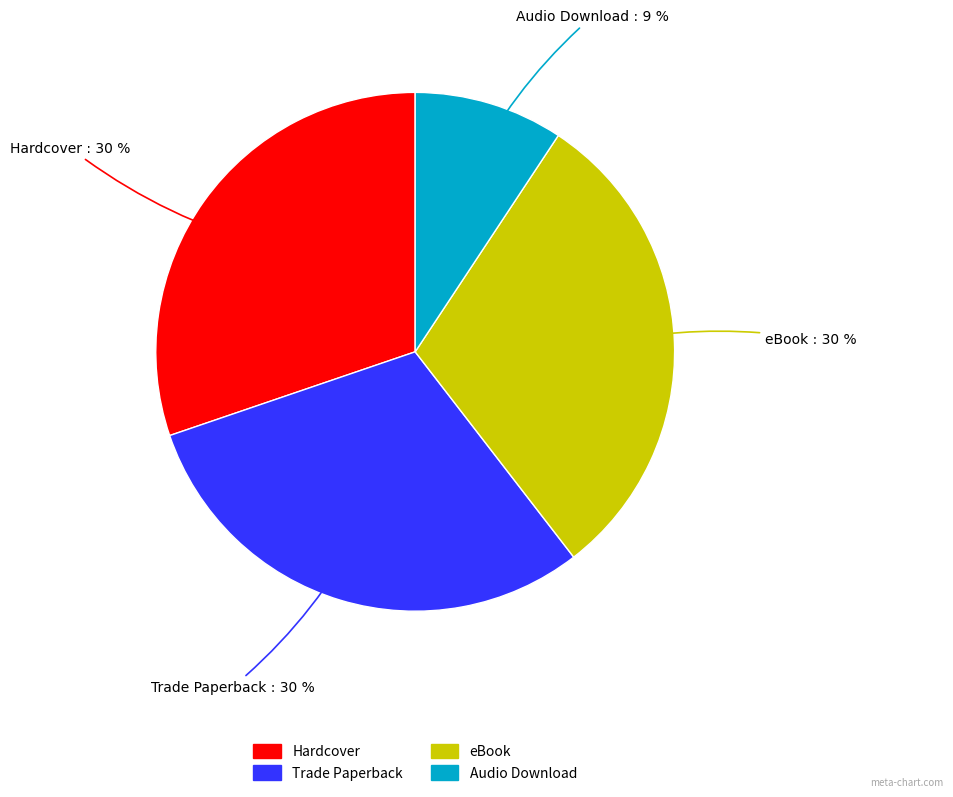

To the nearest percent, what is the average slice percentage?

25%